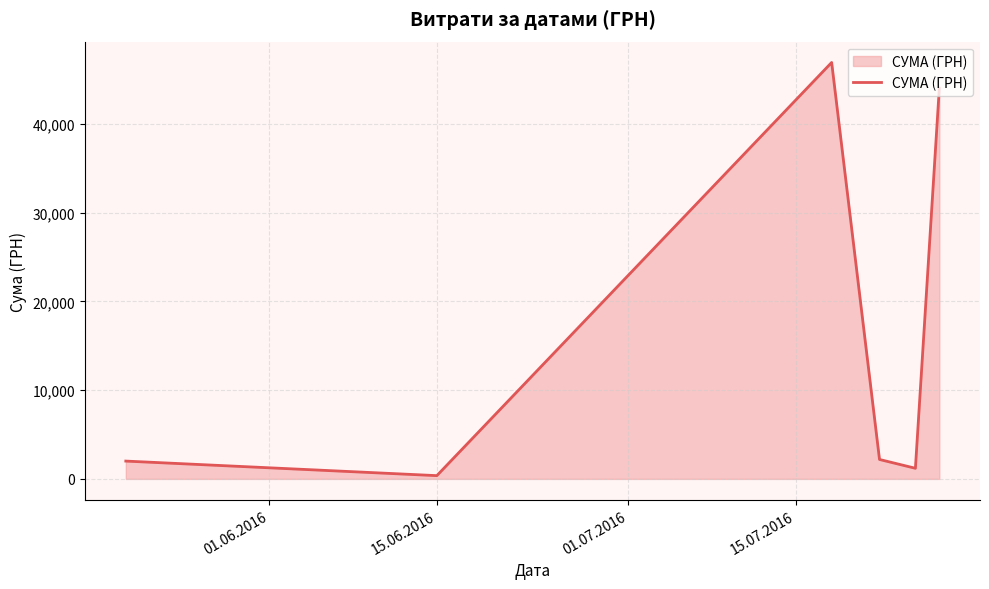

What is the difference between the maximum and minimum values?

46536.8